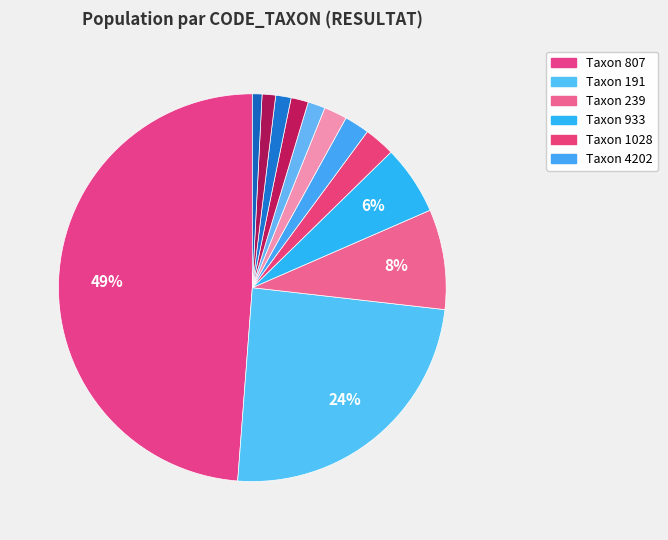

Count the number of slices in the pie.

12